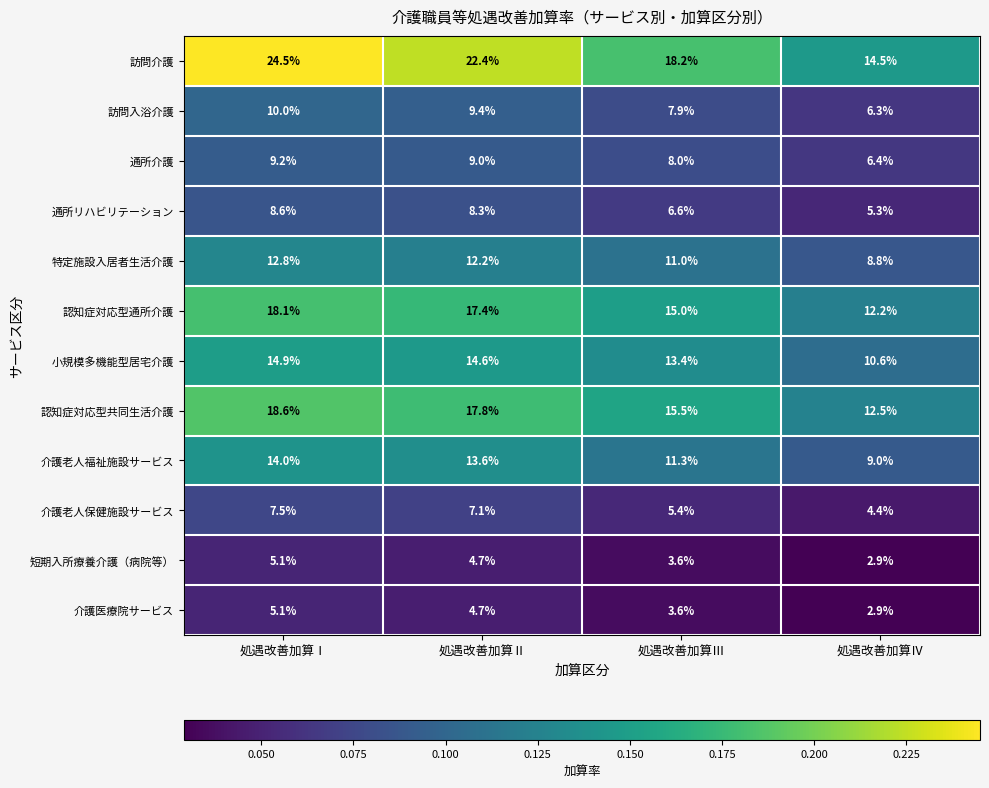

True or false: 介護老人保健施設サービス has a value of 7.5 at 処遇改善加算Ⅰ.

True